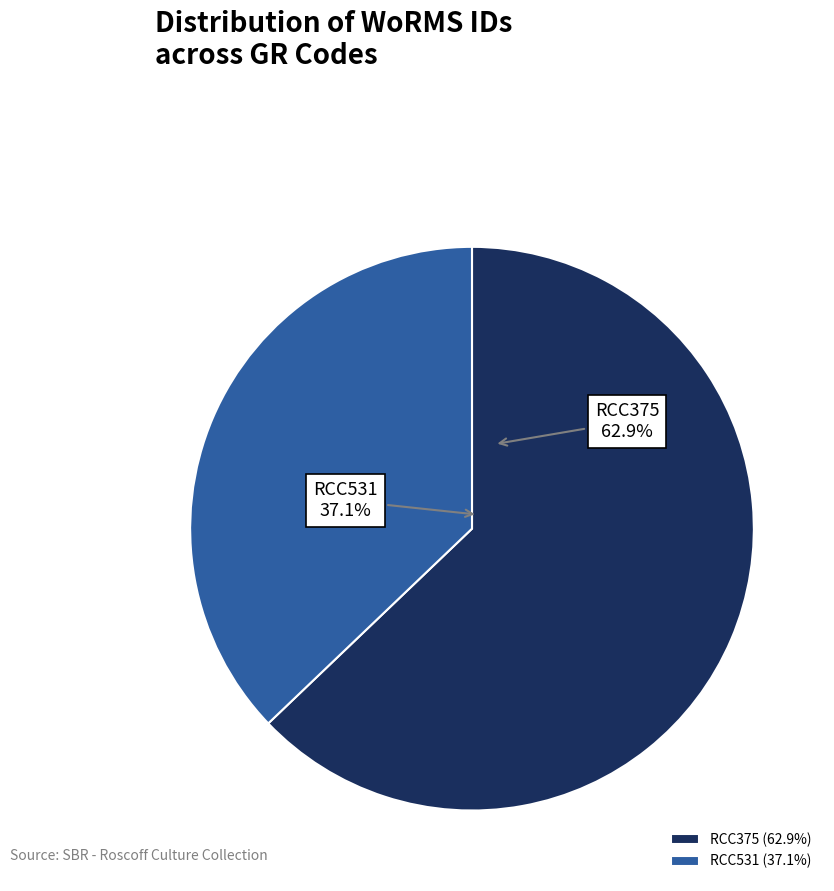

Rank the categories by value from highest to lowest.

RCC375, RCC531